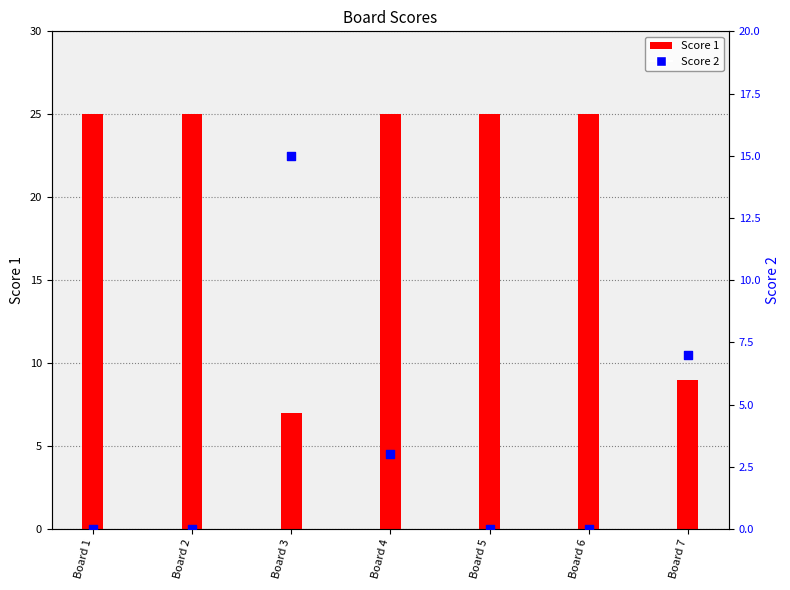

Which series has the widest spread of Y values?

Score 1